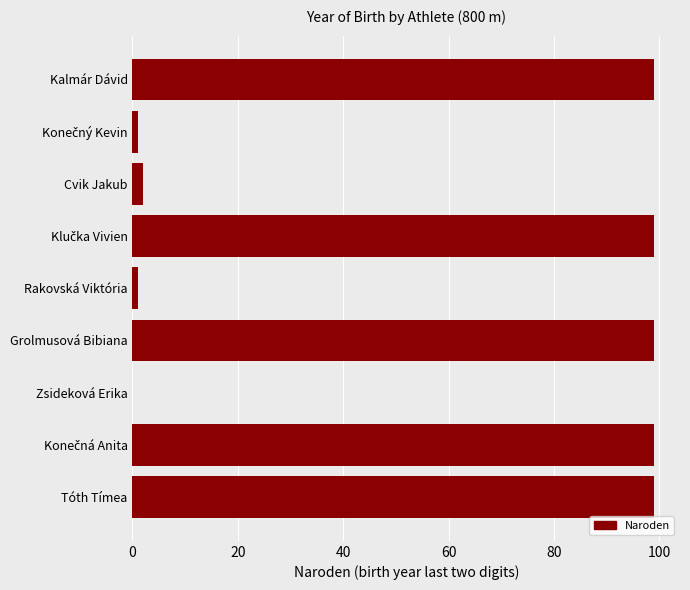

What is the sum of the values at Zsideková Erika and Kalmár Dávid?

99